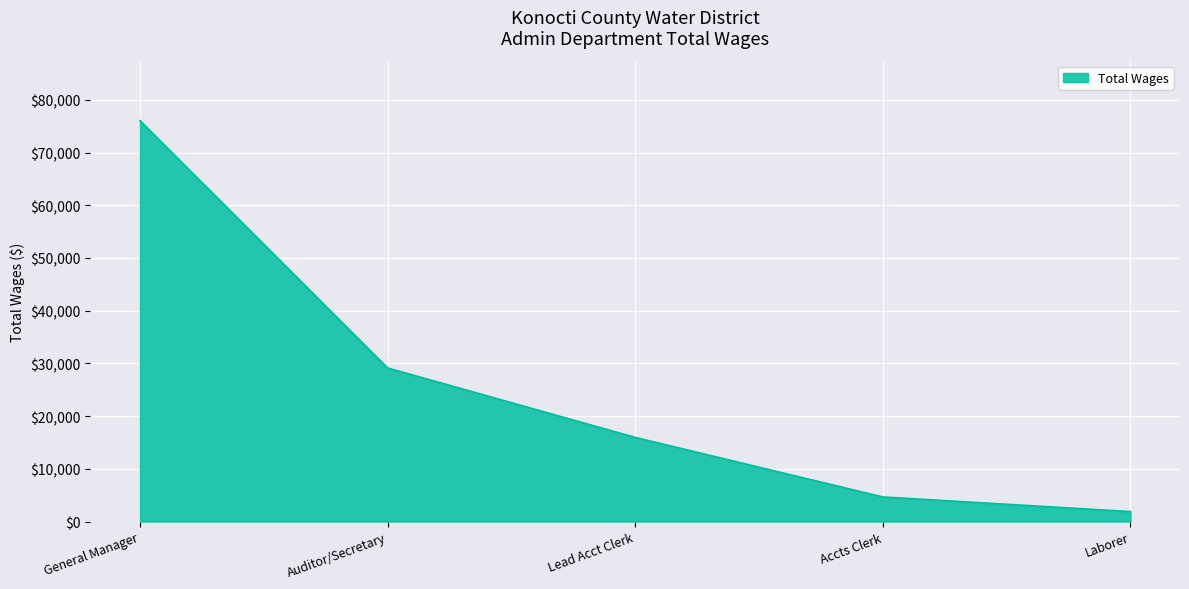

What is the change in value from Auditor/Secretary to Laborer?

-27250